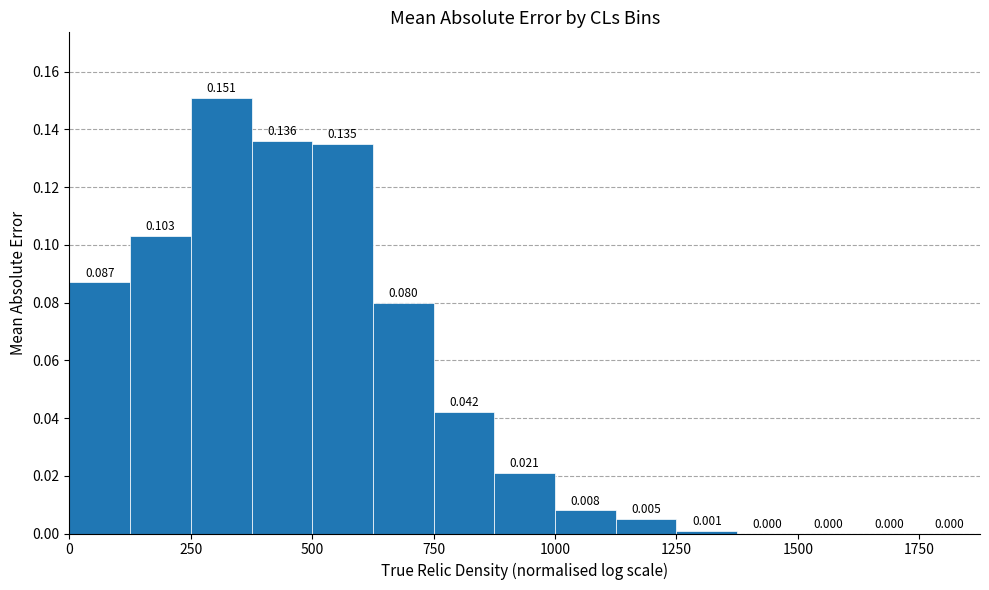

Around what value on the x-axis is the tallest bar? Give the approximate position of its centre, as read against the axis.

300